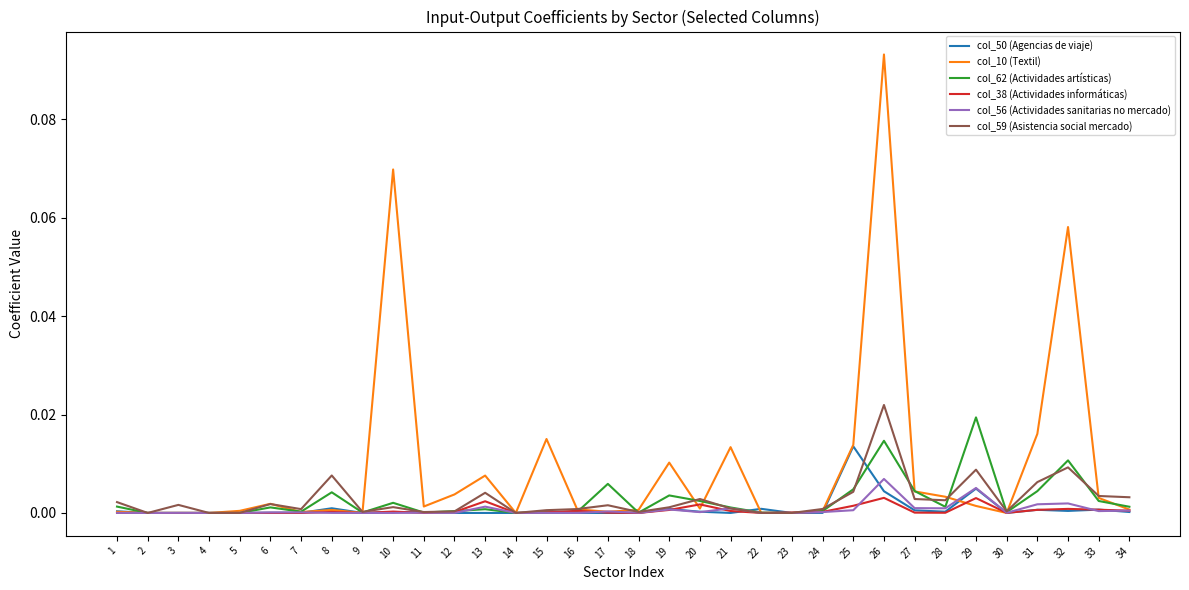

At which category does the chart reach its peak across all series?

26